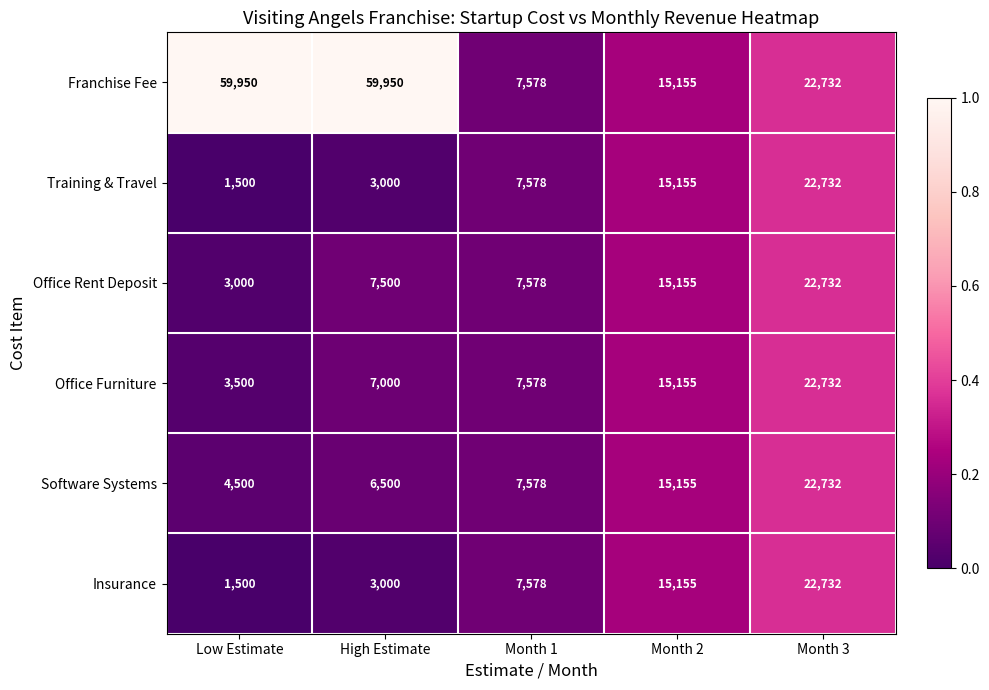

What is the total value across all series at Month 1?

45468